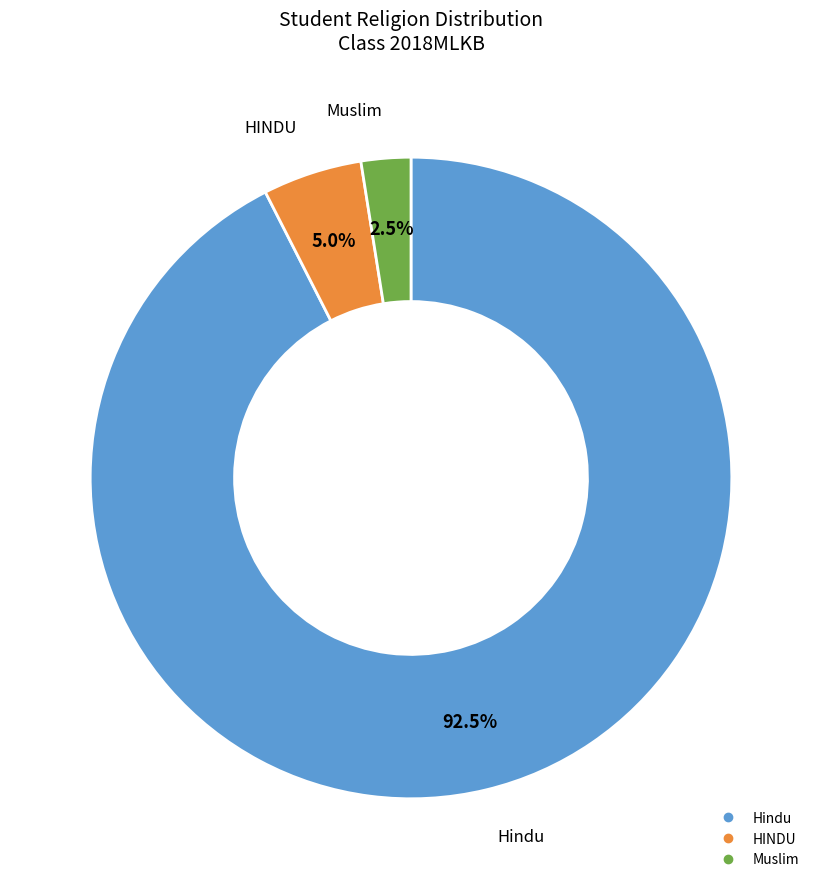

How many segments does this pie chart have?

3